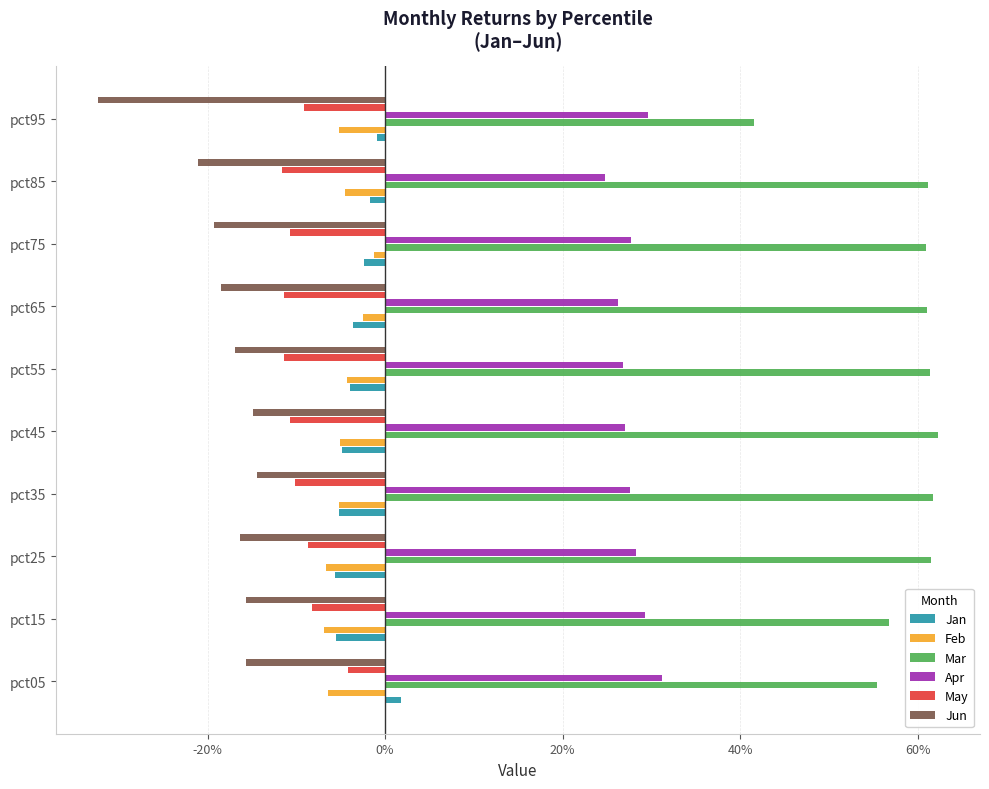

What are all the series names shown in the legend?

Jan, Feb, Mar, Apr, May, Jun